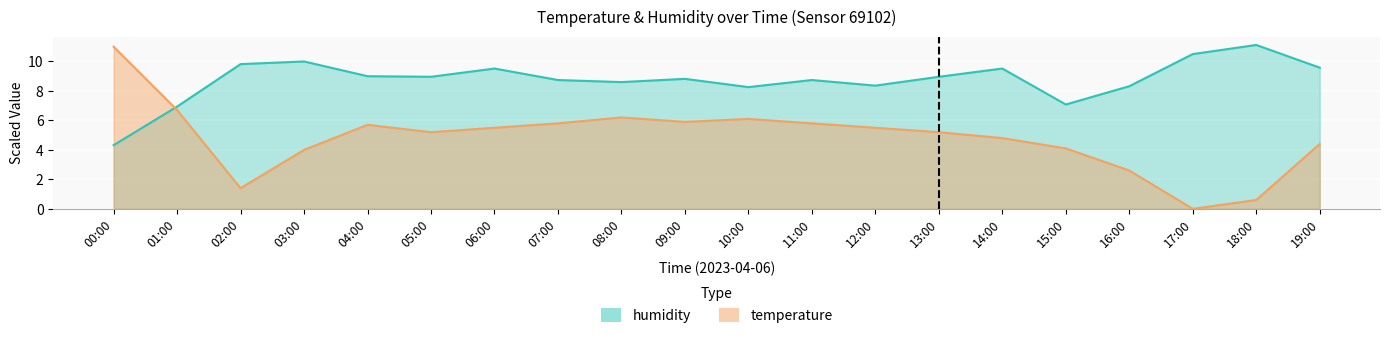

Reading left to right, list all the values displayed in this chart.

temperature: 00:00=11.0	01:00=6.7	02:00=1.4	03:00=4.0	04:00=5.7	05:00=5.2	06:00=5.5	07:00=5.8	08:00=6.2	09:00=5.9	10:00=6.1	11:00=5.8	12:00=5.5	13:00=5.2	14:00=4.8	15:00=4.1	16:00=2.6	17:00=0.0	18:00=0.6	19:00=4.4
humidity: 00:00=4.3	01:00=6.9	02:00=9.8	03:00=10.0	04:00=9.0	05:00=9.0	06:00=9.5	07:00=8.7	08:00=8.6	09:00=8.8	10:00=8.3	11:00=8.7	12:00=8.4	13:00=9.0	14:00=9.5	15:00=7.1	16:00=8.3	17:00=10.5	18:00=11.1	19:00=9.6